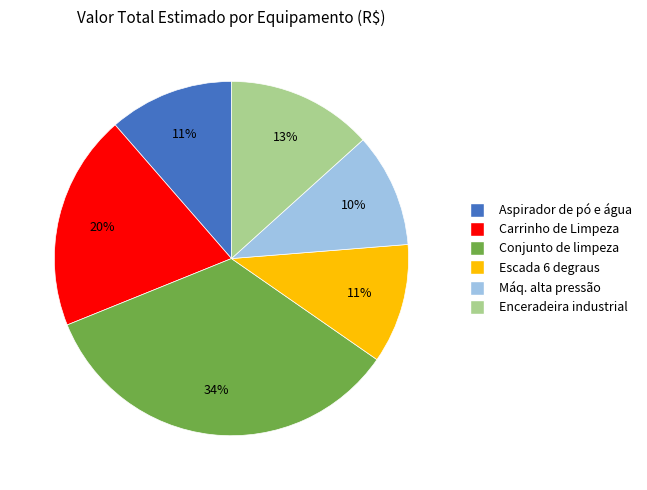

Is there any slice that represents more than half of the pie?

No